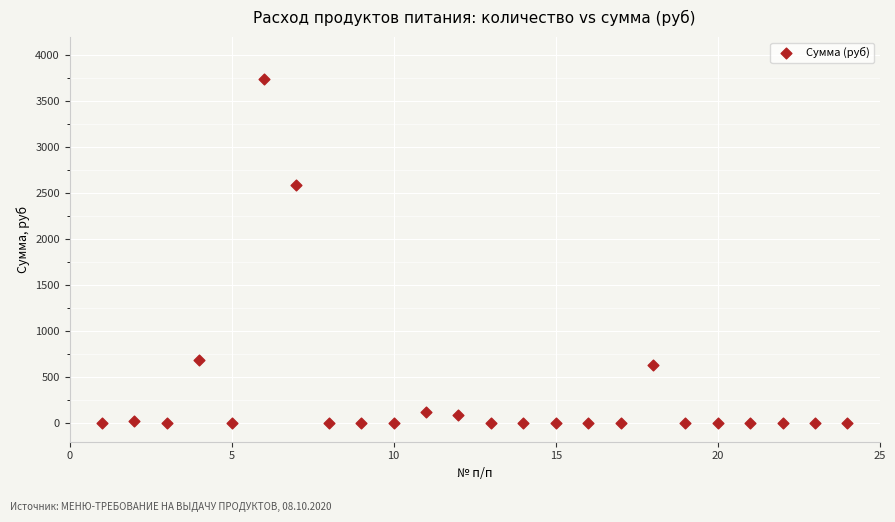

What Y value in the scatter plot is closest to 1869?

2586.2